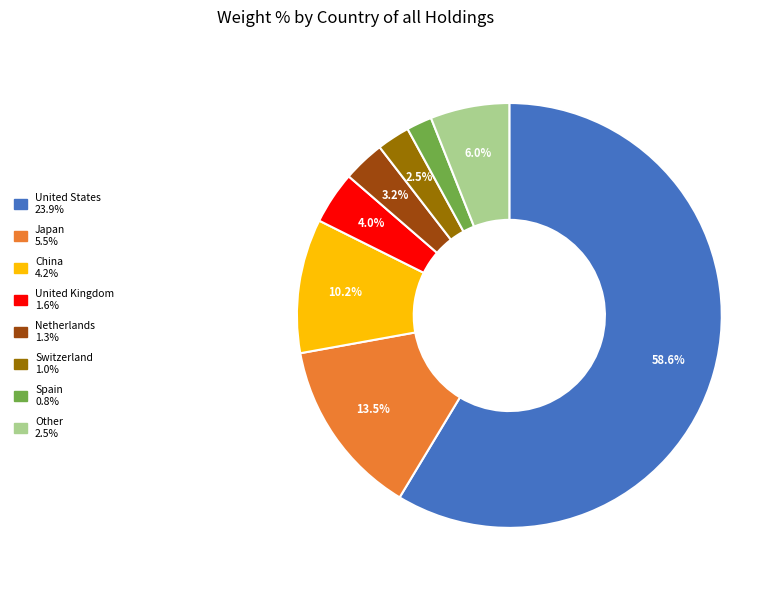

Count the number of slices in the pie.

8